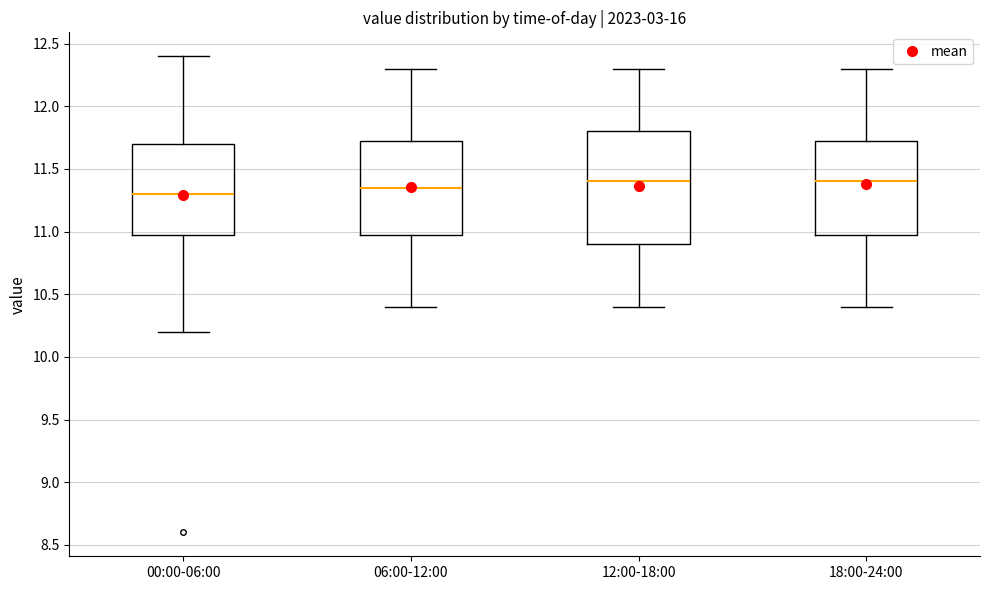

Reading left to right, read every box against the y-axis: the position of its median line, the range the box covers, and the ends of its whiskers. The values are not printed on the chart, so give them approximately, as read against the axis.

00:00-06:00: median 11.30, box 11.00 to 11.70, whiskers 10.20 to 12.40
06:00-12:00: median 11.35, box 11.00 to 11.75, whiskers 10.40 to 12.30
12:00-18:00: median 11.40, box 10.90 to 11.80, whiskers 10.40 to 12.30
18:00-24:00: median 11.40, box 11.00 to 11.75, whiskers 10.40 to 12.30